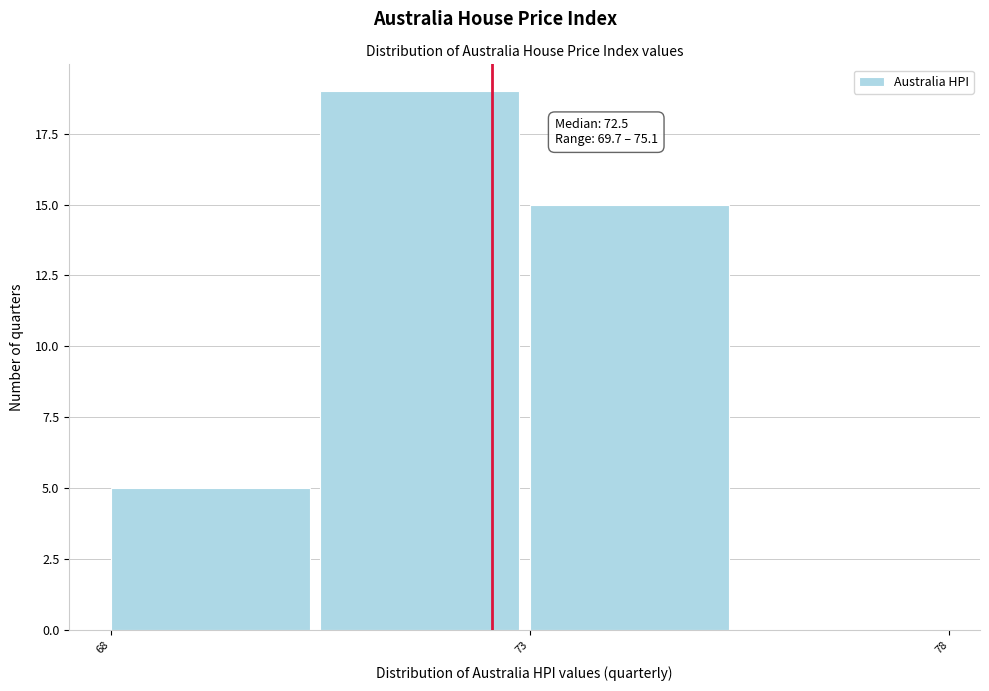

Which range on the x-axis has the tallest bar?

70.5 to 73.0